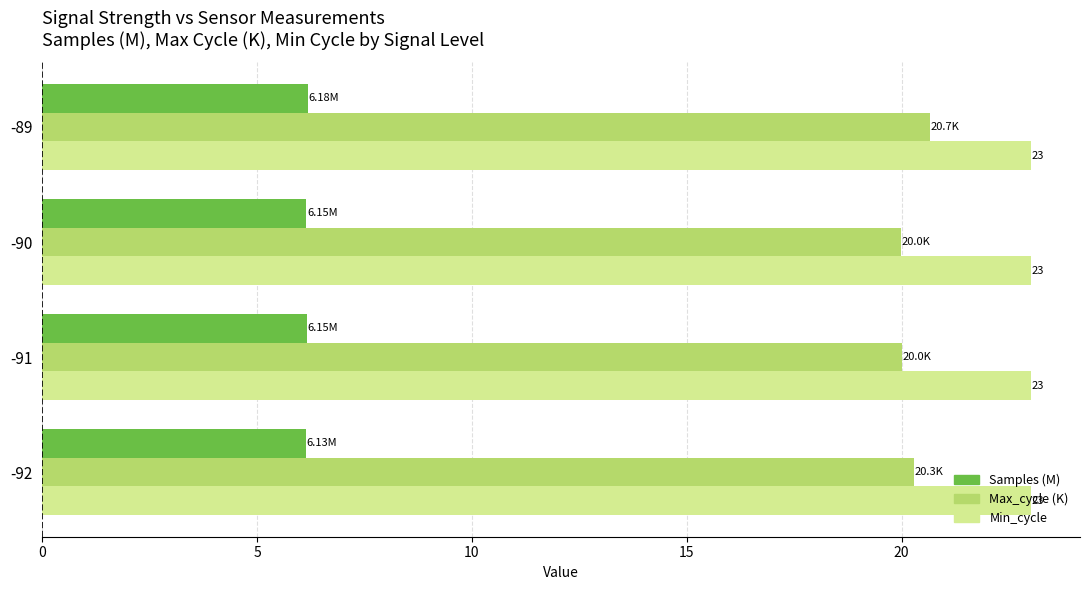

Which series has the largest total across all categories?

Min_cycle